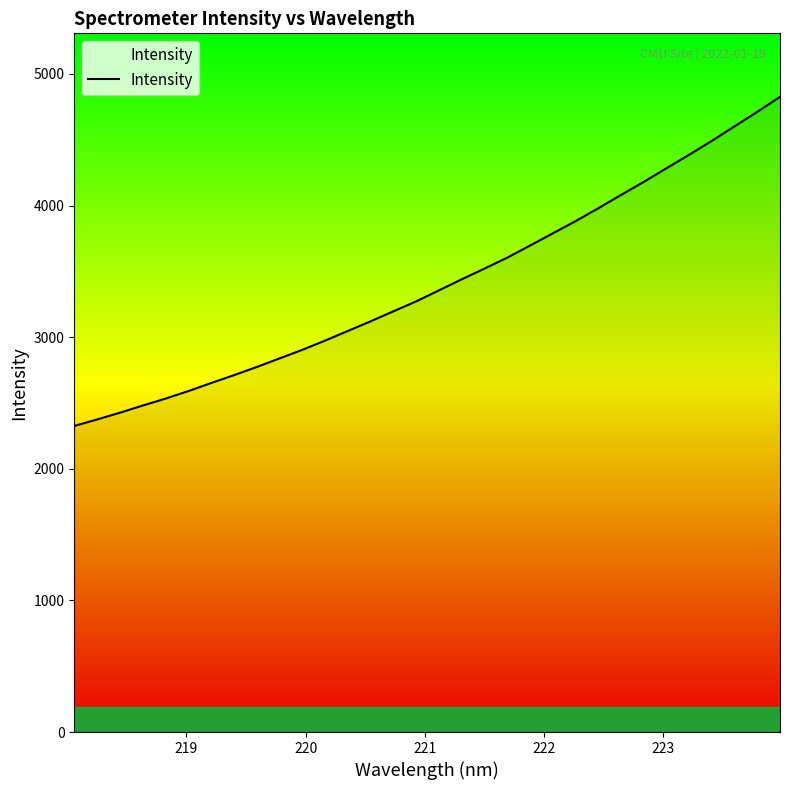

What is the minimum value shown in the chart?

2325.6